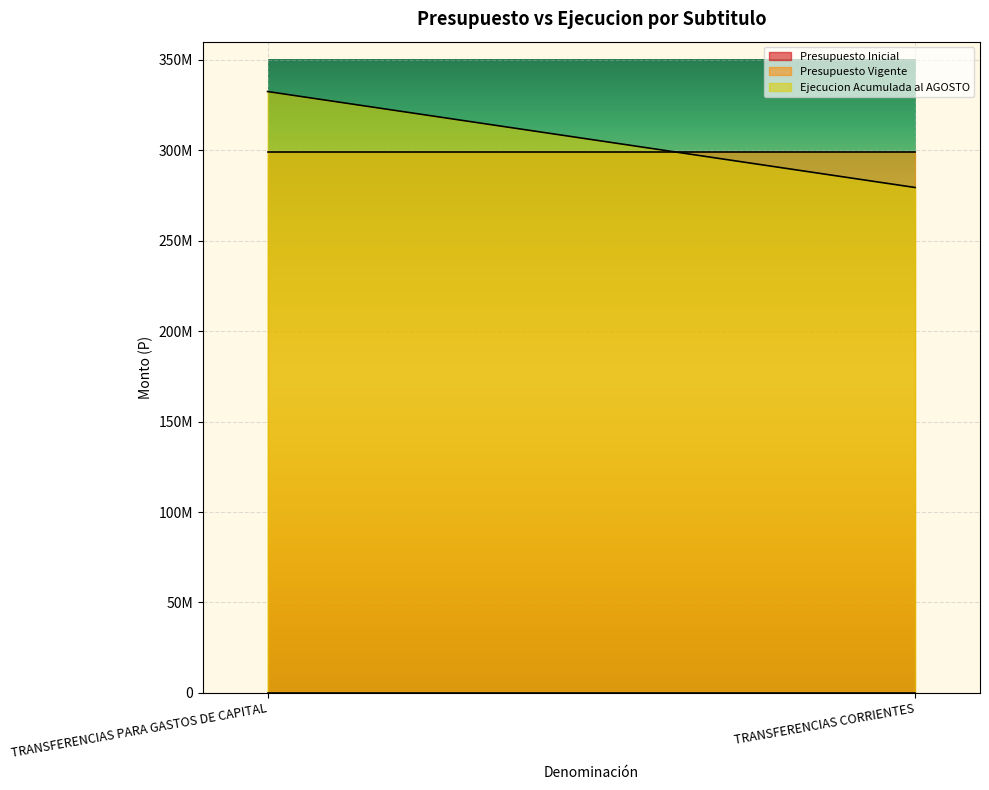

Which series has the largest total across all categories?

Ejecucion Acumulada al AGOSTO